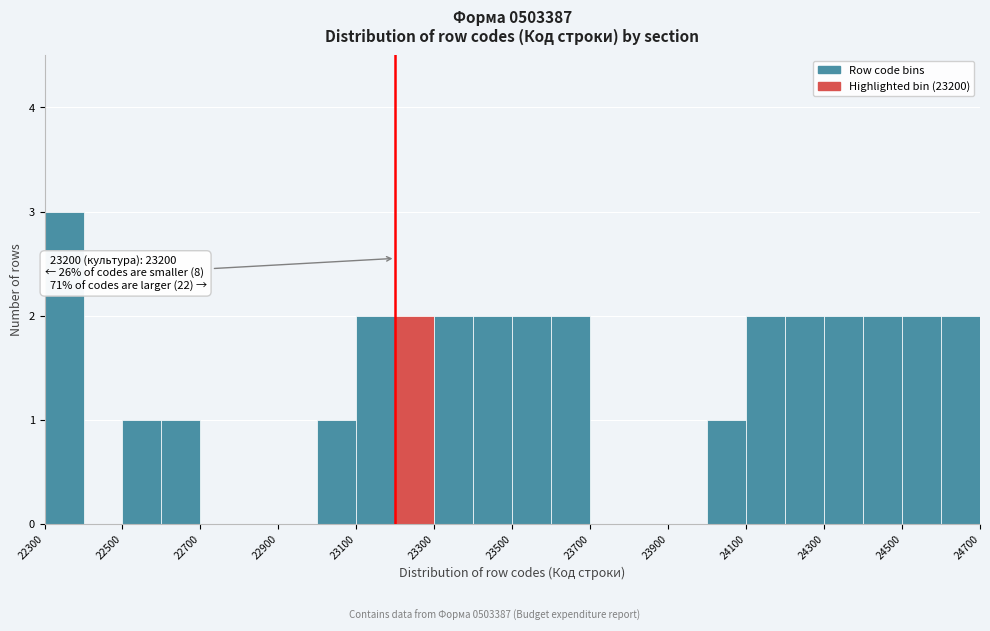

Which range on the x-axis has the tallest bar?

22300 to 22400